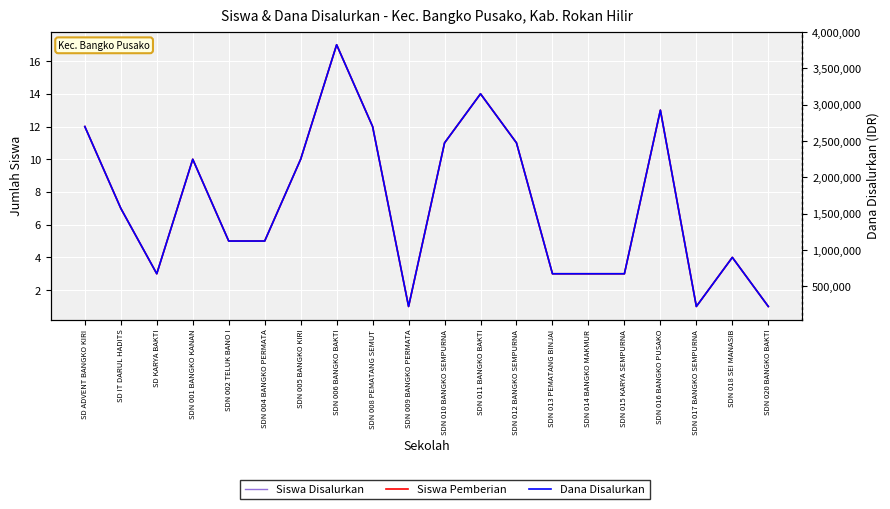

What is the label of the 9th point from the left?

SDN 008 PEMATANG SEMUT